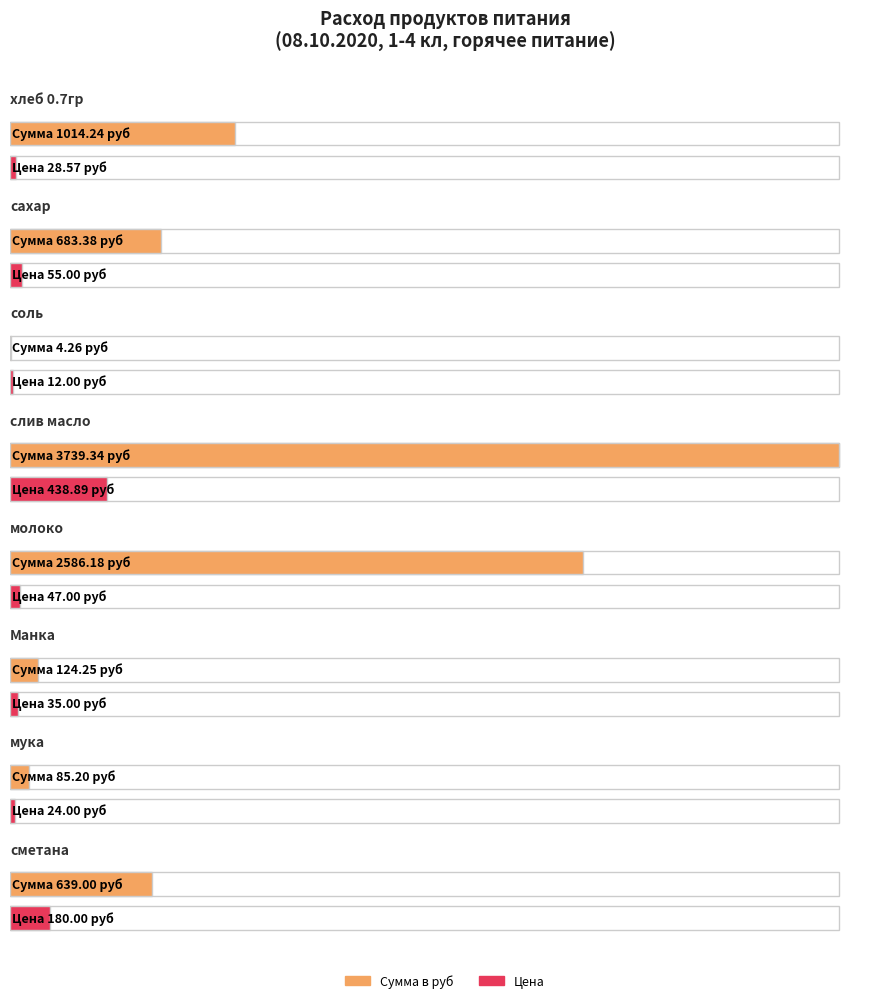

The Сумма в руб series shows 2586.2 at молоко. True or false?

True